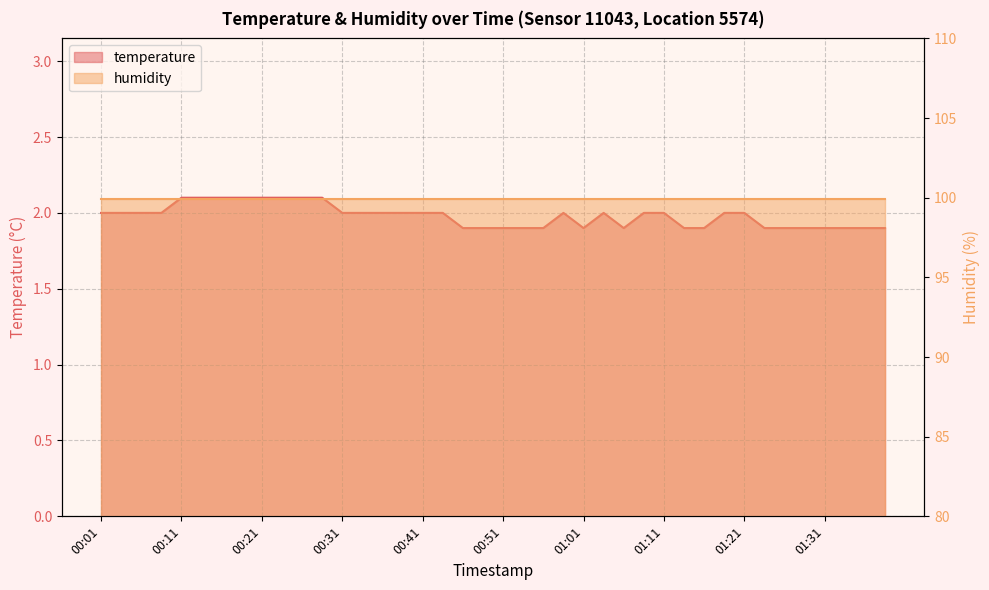

At which category does the data reach its first local valley?

01:01